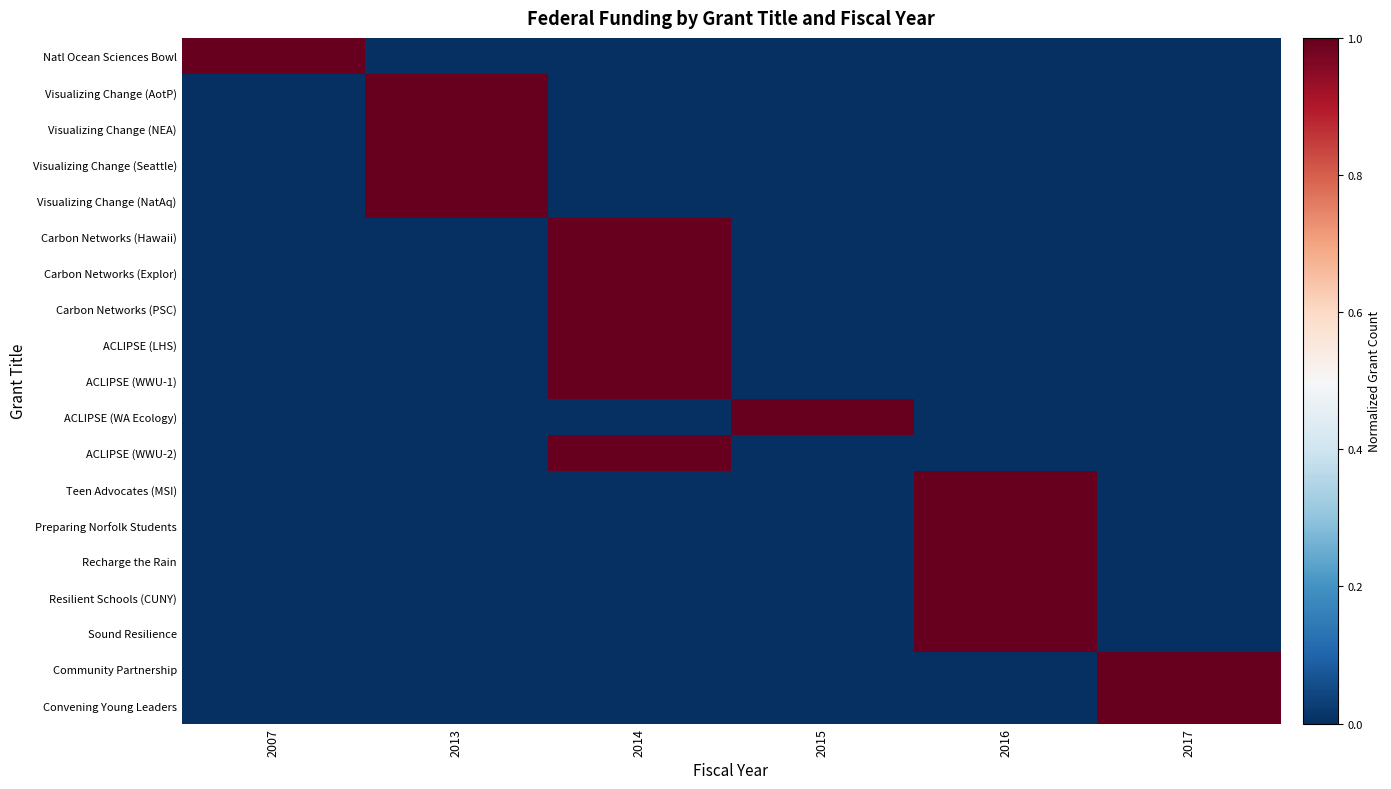

Reading left to right, extract all data points from this chart.

Natl Ocean Sciences Bowl: 2007=1	2013=0	2014=0	2015=0	2016=0	2017=0
Visualizing Change (AotP): 2007=0	2013=1	2014=0	2015=0	2016=0	2017=0
Visualizing Change (NEA): 2007=0	2013=1	2014=0	2015=0	2016=0	2017=0
Visualizing Change (Seattle): 2007=0	2013=1	2014=0	2015=0	2016=0	2017=0
Visualizing Change (NatAq): 2007=0	2013=1	2014=0	2015=0	2016=0	2017=0
Carbon Networks (Hawaii): 2007=0	2013=0	2014=1	2015=0	2016=0	2017=0
Carbon Networks (Explor): 2007=0	2013=0	2014=1	2015=0	2016=0	2017=0
Carbon Networks (PSC): 2007=0	2013=0	2014=1	2015=0	2016=0	2017=0
ACLIPSE (LHS): 2007=0	2013=0	2014=1	2015=0	2016=0	2017=0
ACLIPSE (WWU-1): 2007=0	2013=0	2014=1	2015=0	2016=0	2017=0
ACLIPSE (WA Ecology): 2007=0	2013=0	2014=0	2015=1	2016=0	2017=0
ACLIPSE (WWU-2): 2007=0	2013=0	2014=1	2015=0	2016=0	2017=0
Teen Advocates (MSI): 2007=0	2013=0	2014=0	2015=0	2016=1	2017=0
Preparing Norfolk Students: 2007=0	2013=0	2014=0	2015=0	2016=1	2017=0
Recharge the Rain: 2007=0	2013=0	2014=0	2015=0	2016=1	2017=0
Resilient Schools (CUNY): 2007=0	2013=0	2014=0	2015=0	2016=1	2017=0
Sound Resilience: 2007=0	2013=0	2014=0	2015=0	2016=1	2017=0
Community Partnership: 2007=0	2013=0	2014=0	2015=0	2016=0	2017=1
Convening Young Leaders: 2007=0	2013=0	2014=0	2015=0	2016=0	2017=1